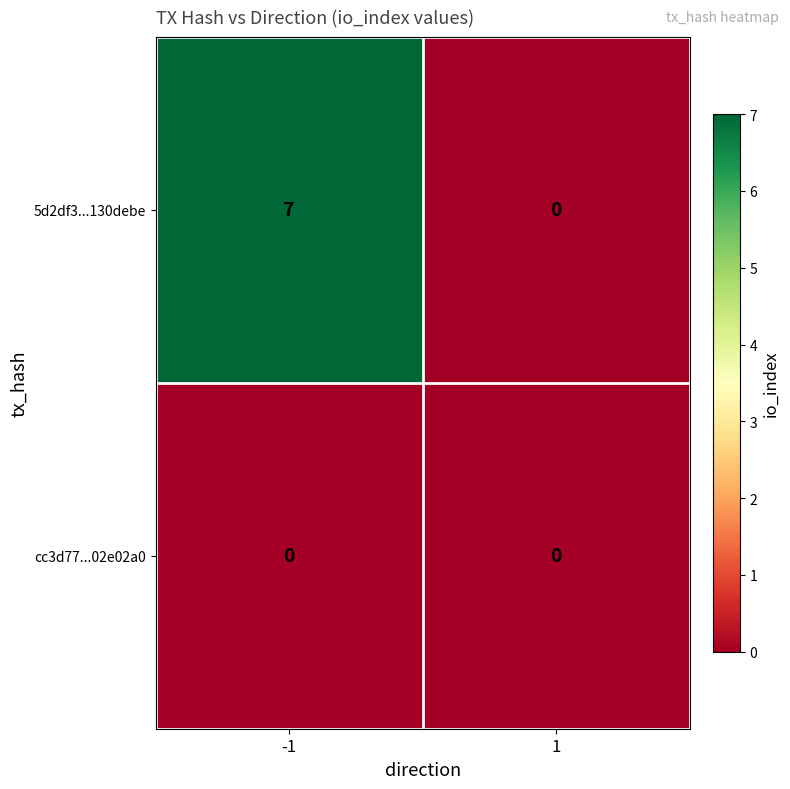

Which series has the largest total across all categories?

5d2df3...130debe